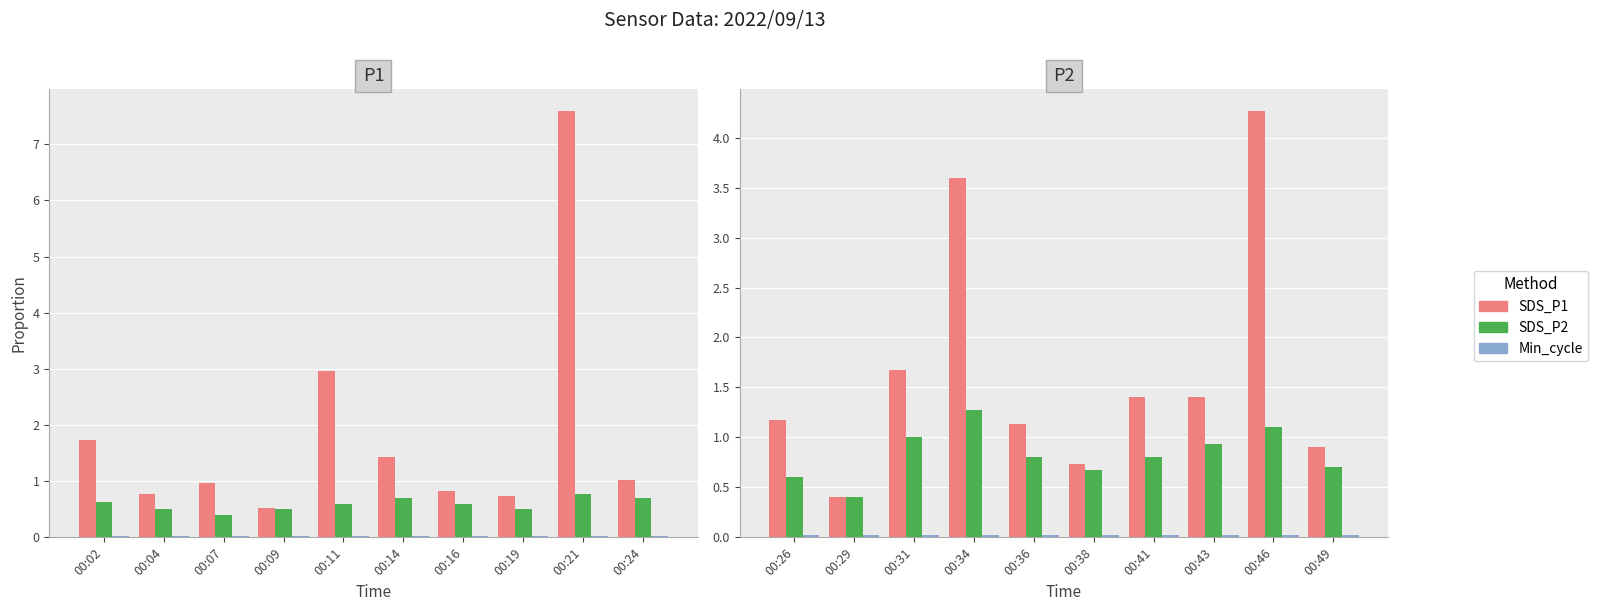

What is the average value of the SDS_P2 series?

0.8